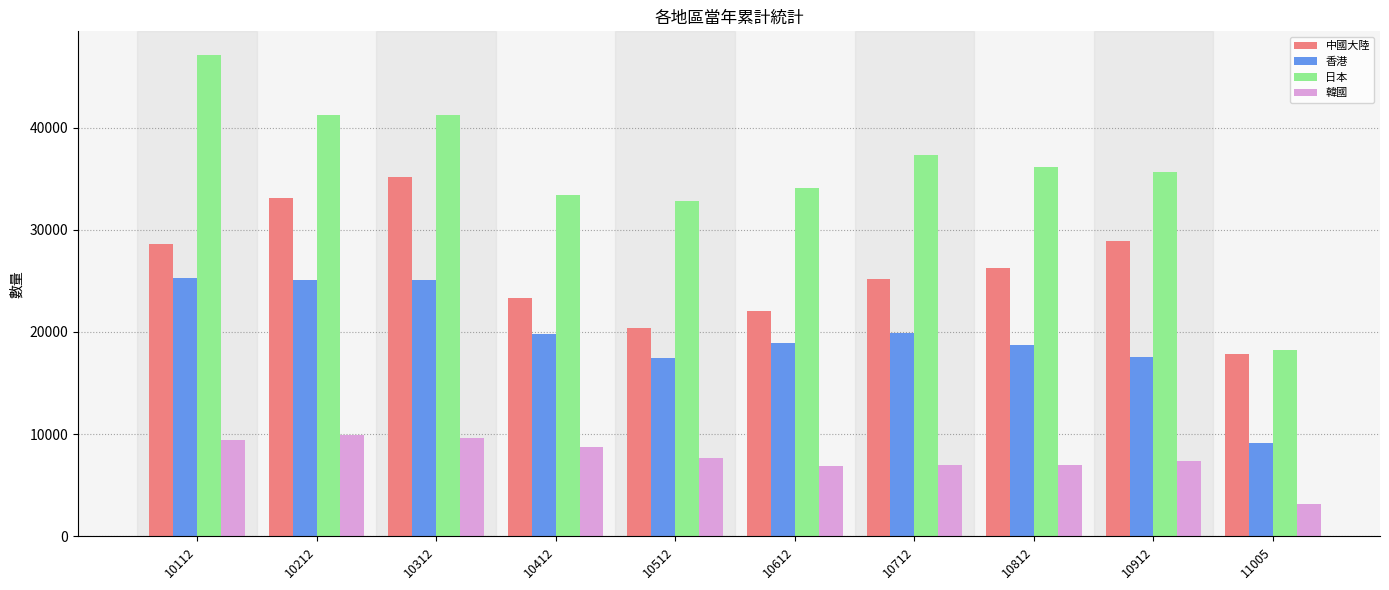

At how many categories does at least one series exceed 28572?

9